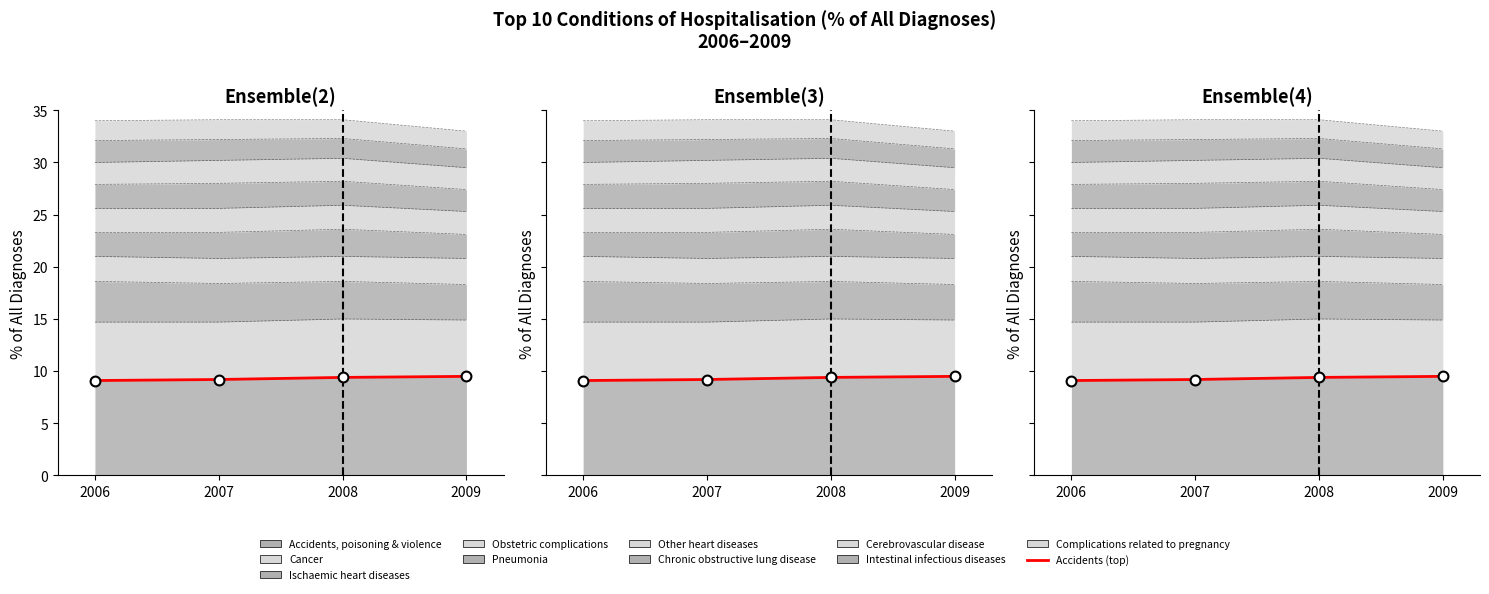

What is the ratio of the value at 2009 to the value at 2008?

1.0